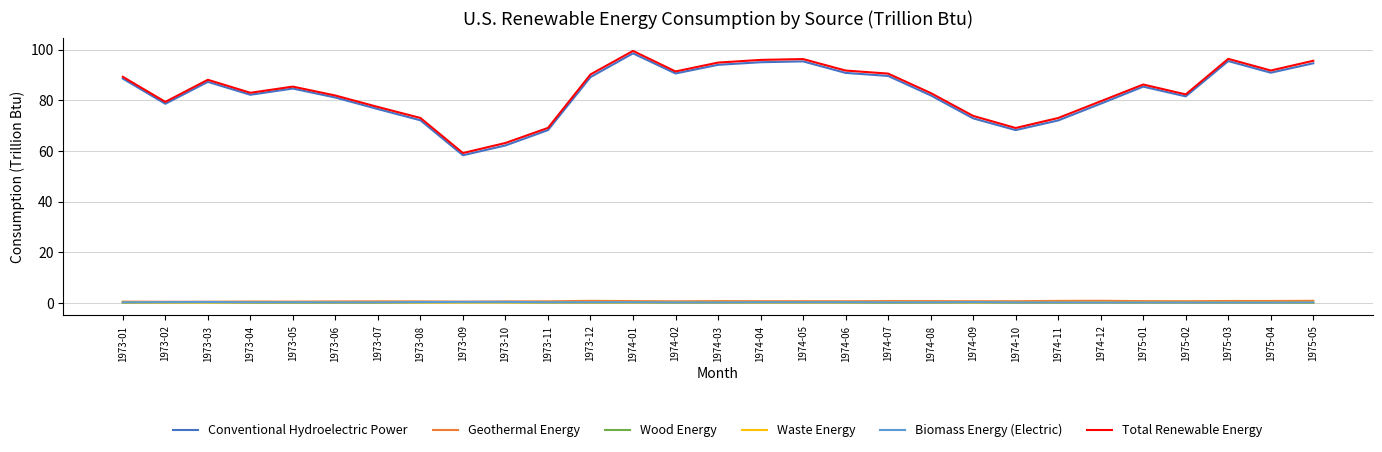

What is the average value of the Total Renewable Energy series?

83.7